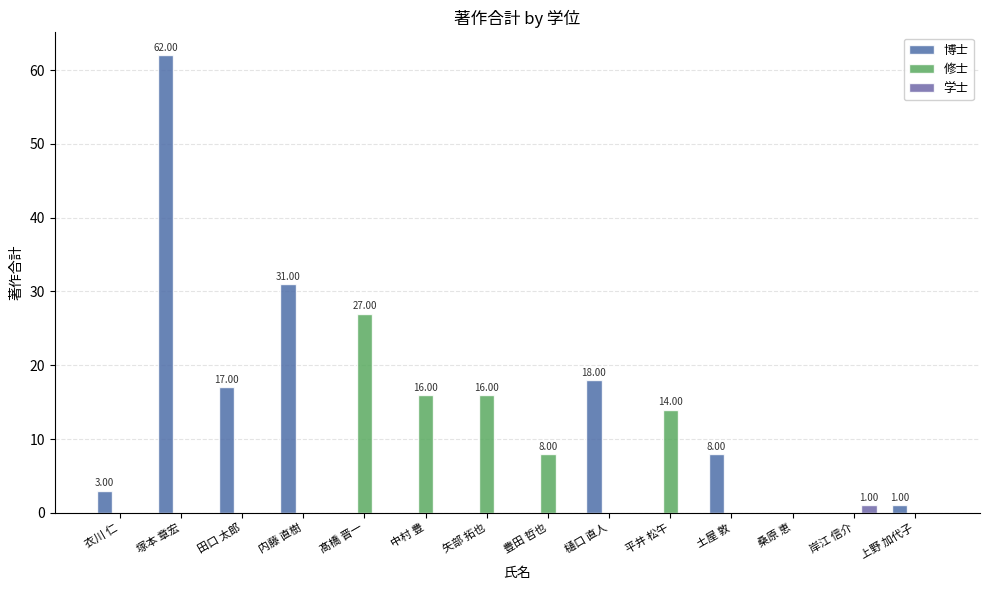

What is the label of the 3rd bar from the left?

田口 太郎